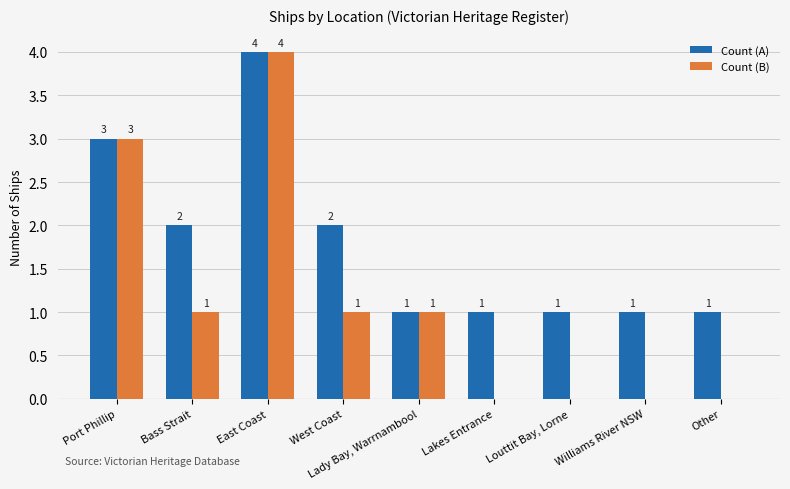

What is the approximate value of Count (B) at Lady Bay, Warrnambool?

1